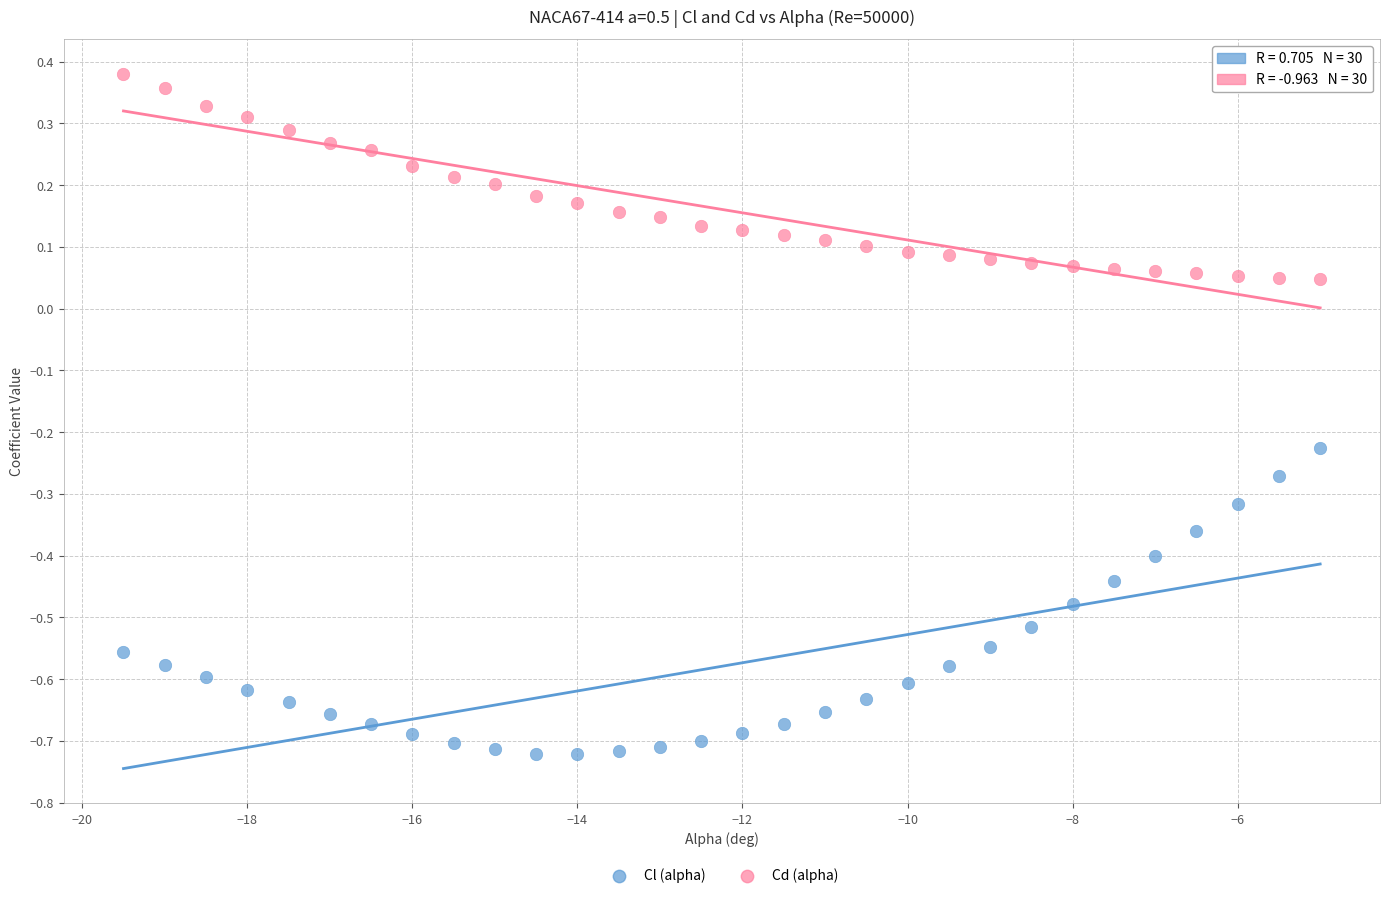

Which series contains the highest Y value?

Cd (alpha)